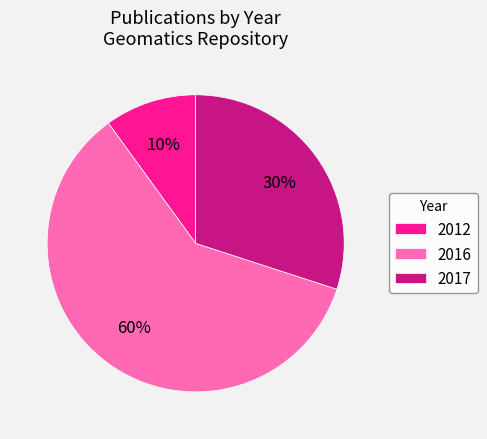

Between 2016 and 2017, which is larger?

2016